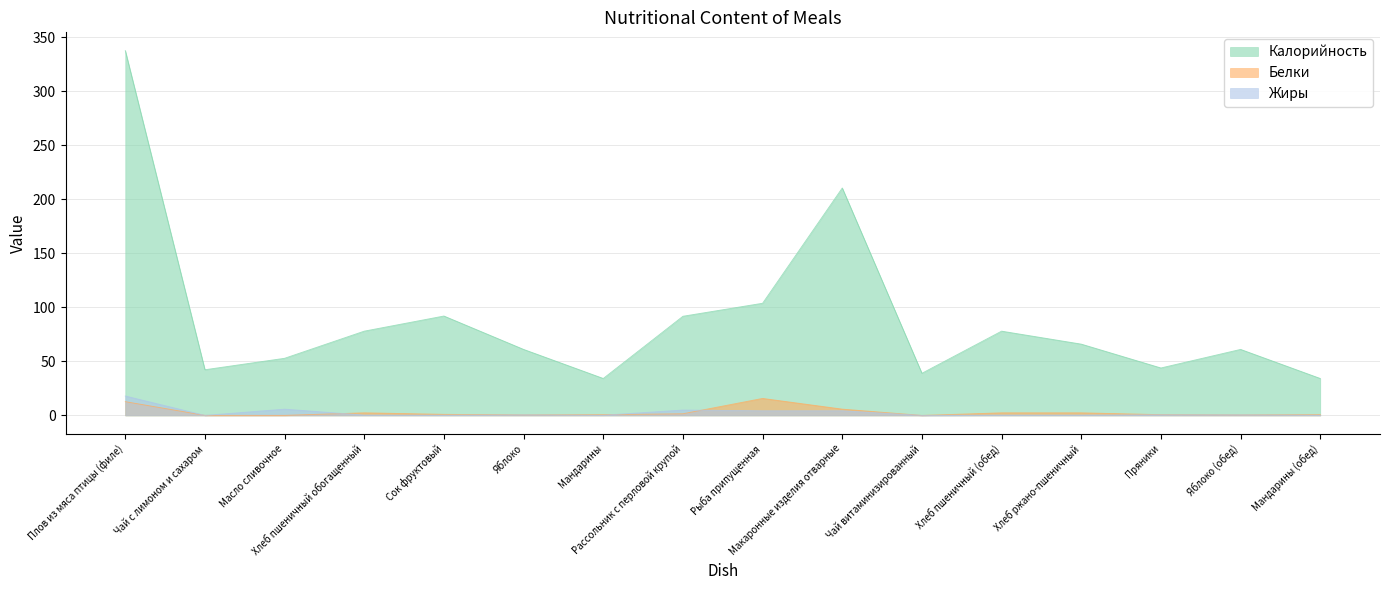

What is the value of the Жиры point at the 15th from the left?

0.5